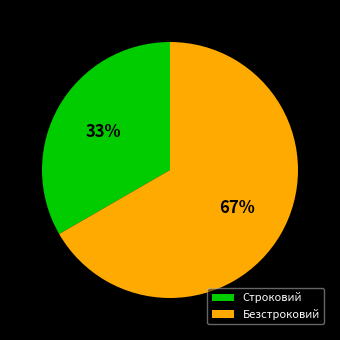

Does Строковий represent more than half of the total?

No